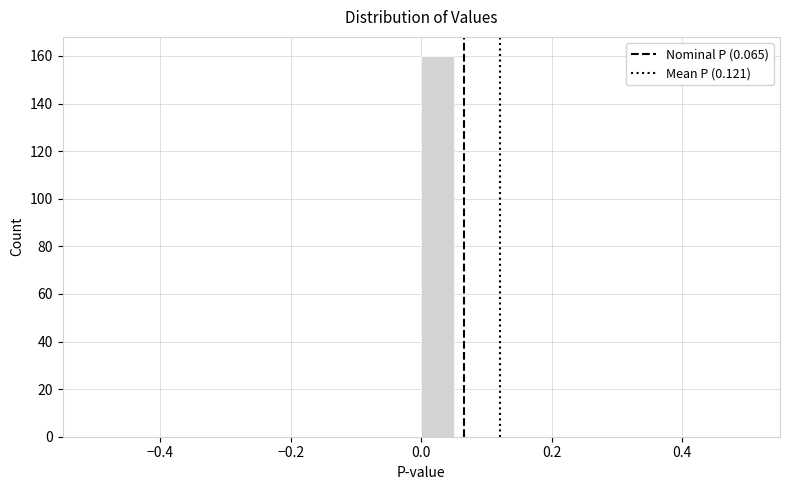

Read against the x-axis, roughly where is the centre of the tallest bar?

0.02